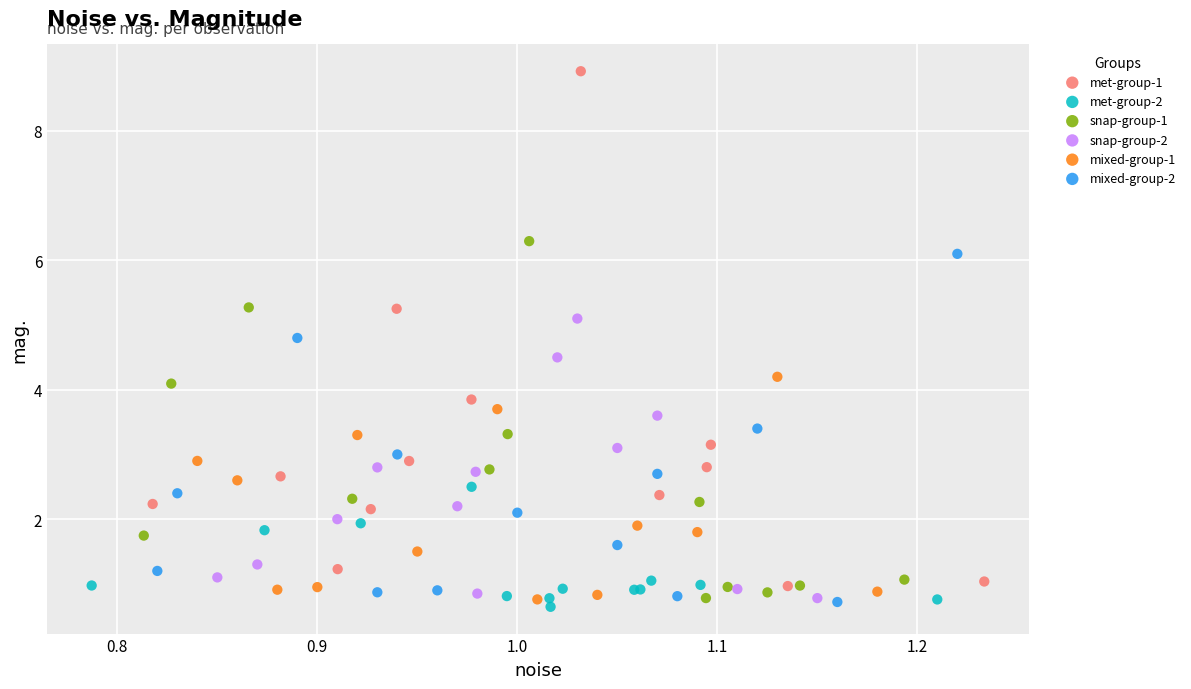

What are all the series names shown in the legend?

met-group-1, met-group-2, snap-group-1, snap-group-2, mixed-group-1, mixed-group-2